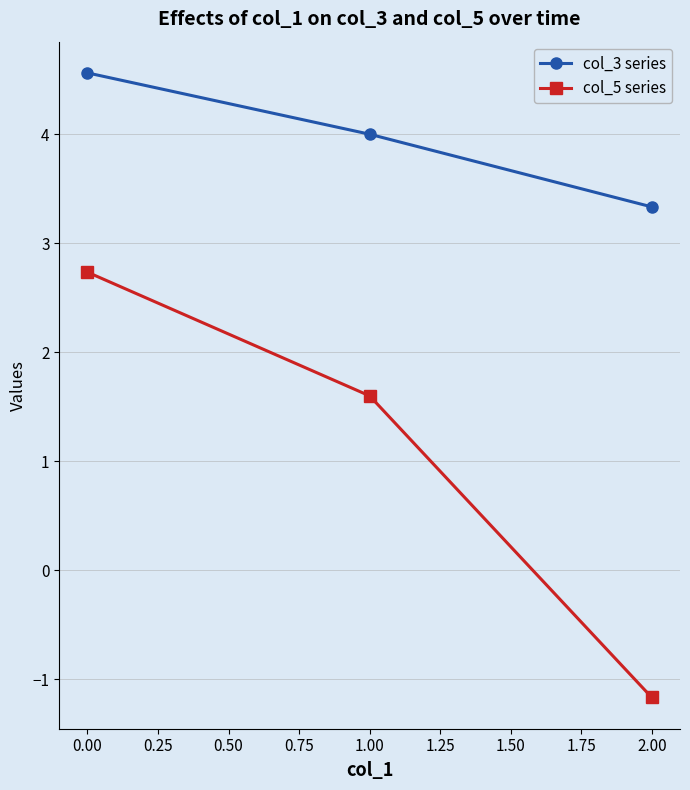

What is the difference between the maximum and minimum values in the col_3 series series?

1.2